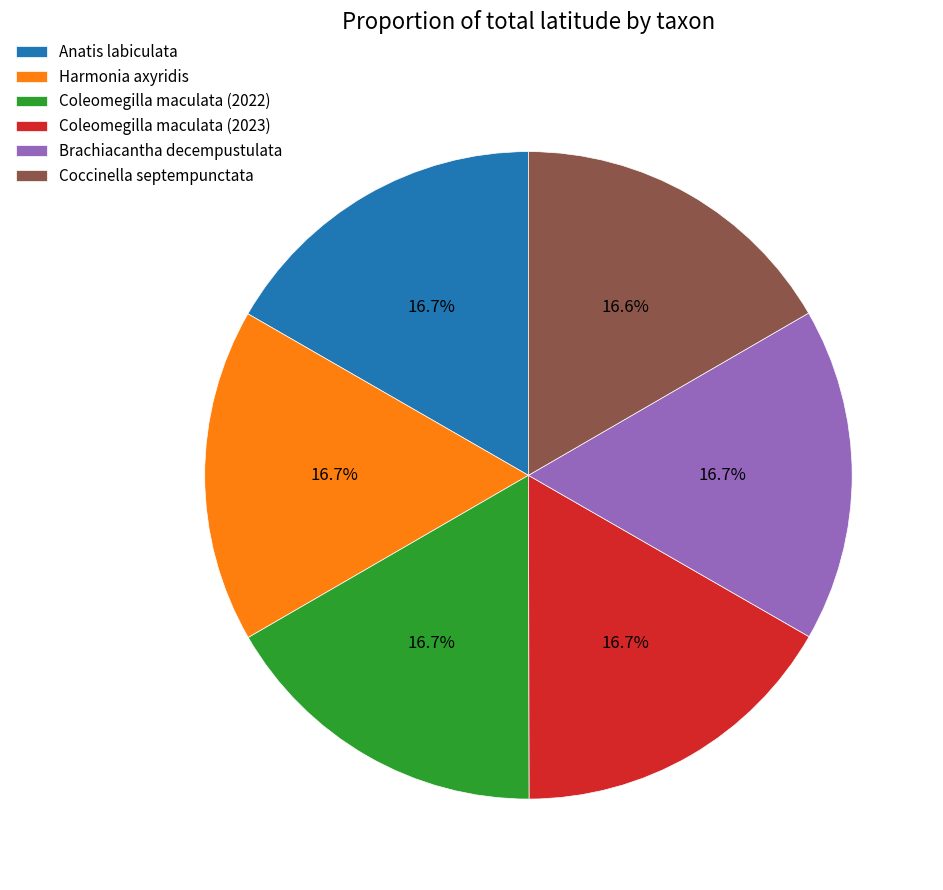

What is the ratio of the value at Harmonia axyridis to the value at Coccinella septempunctata?

1.0